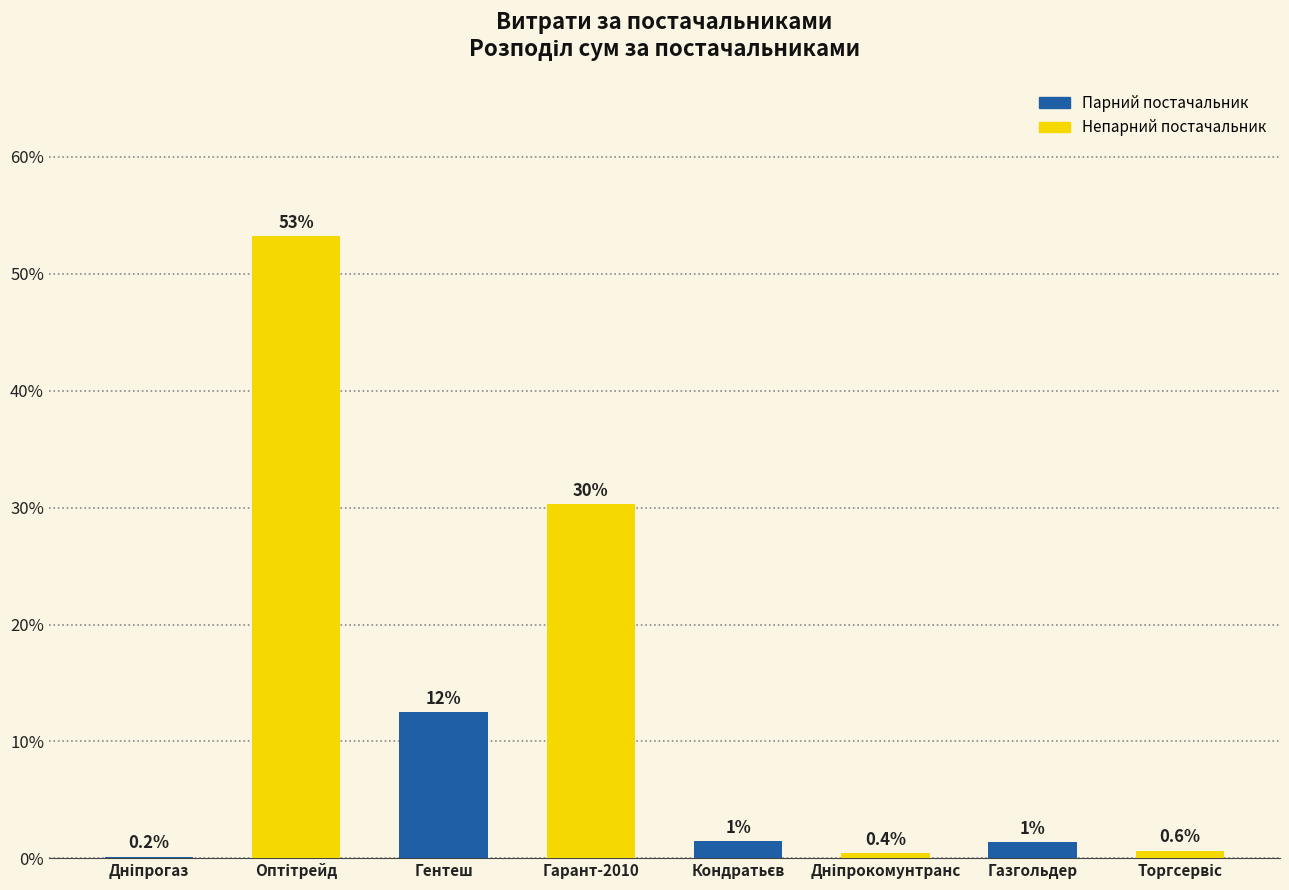

At which label is the value closest to 26?

Гарант-2010